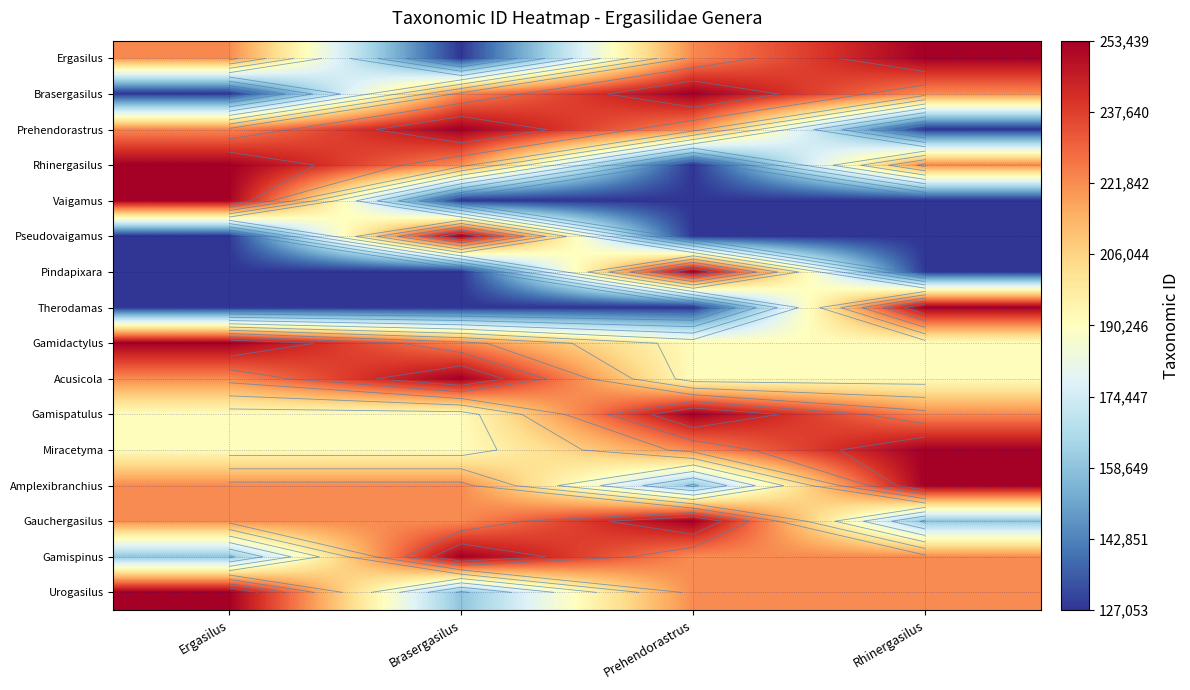

What is the lowest value of the Rhinergasilus series?

127374